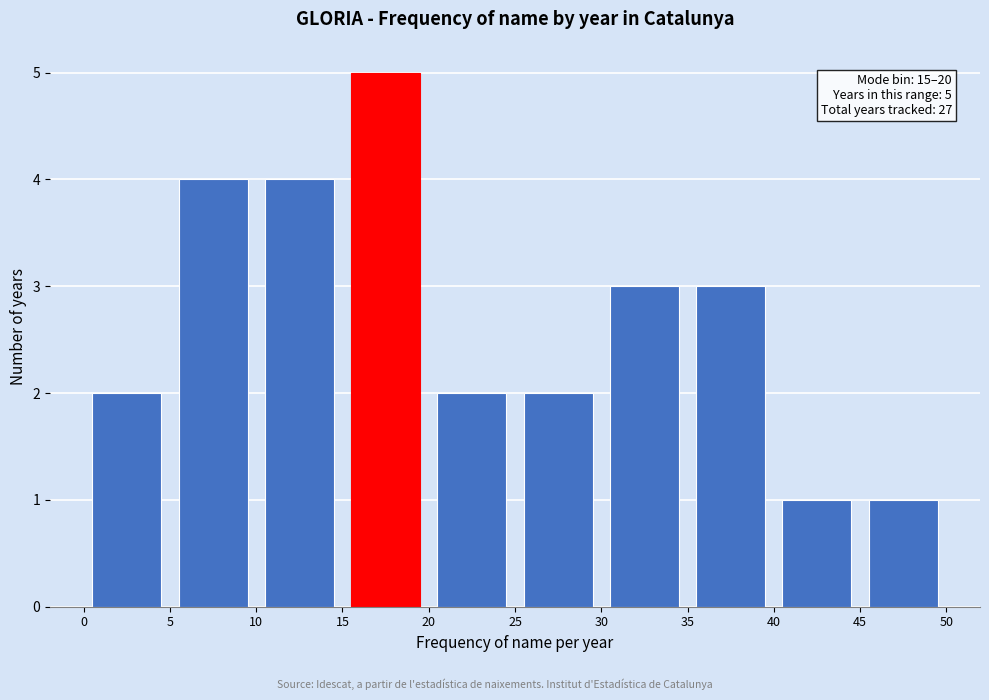

Over which range of the x-axis is the bar tallest?

15 to 20